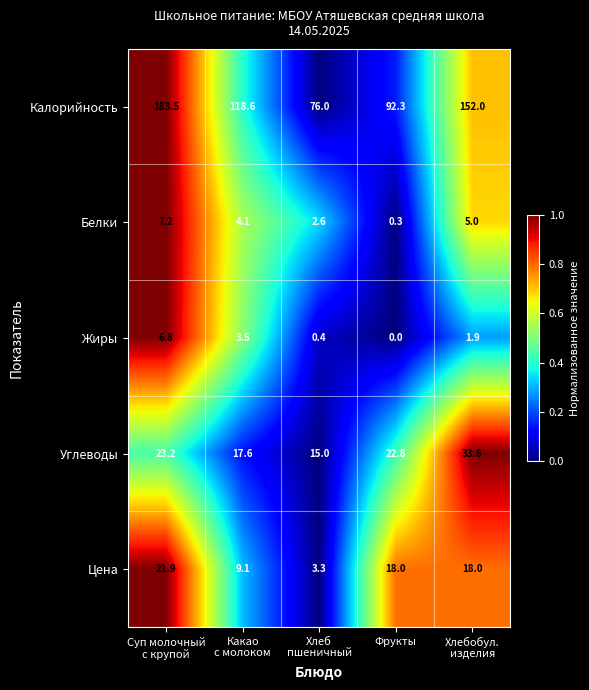

What is the sum of all Белки values?

19.2